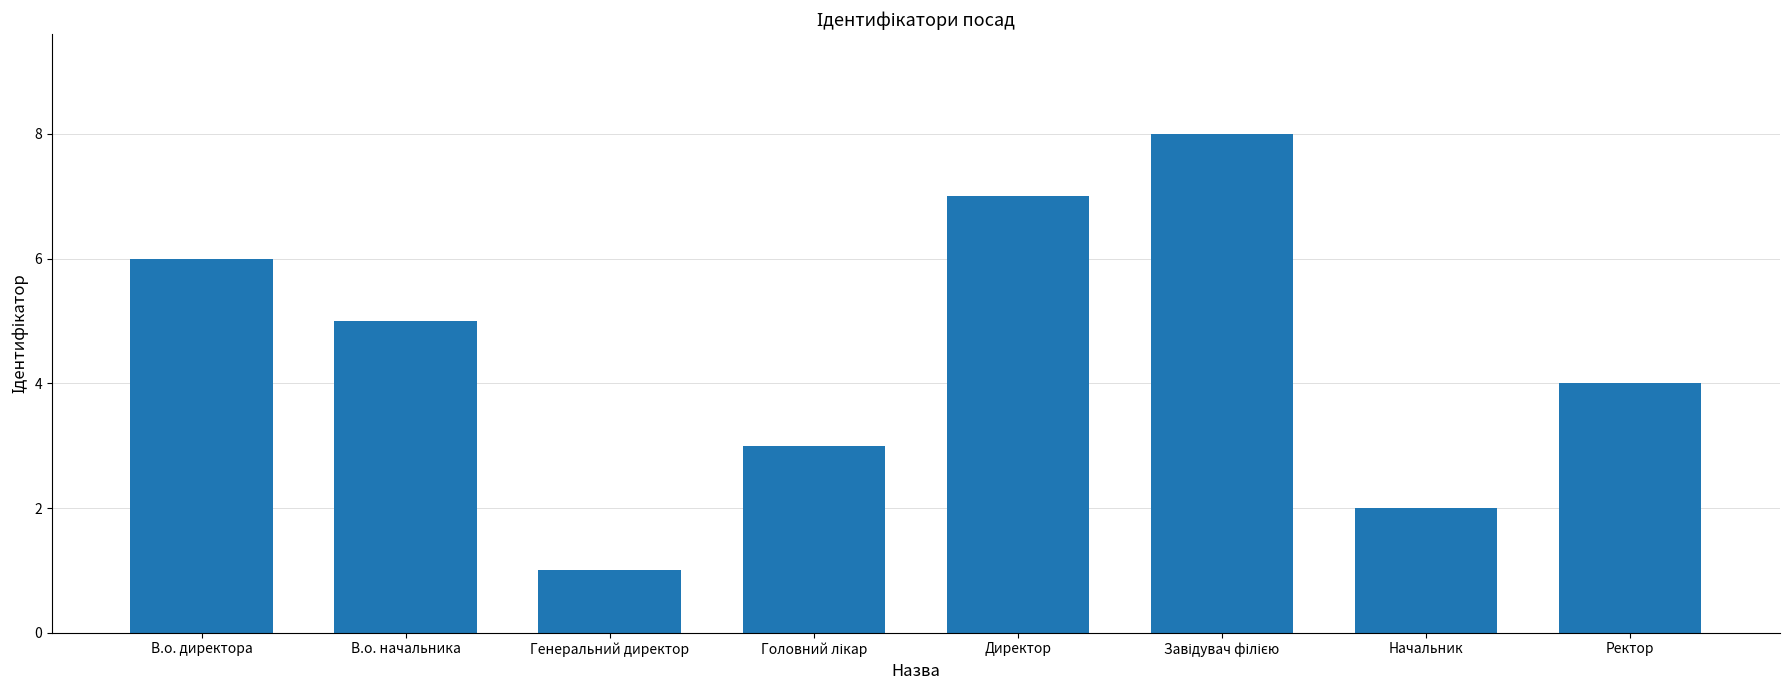

What is the value of the 3rd bar from the left?

1